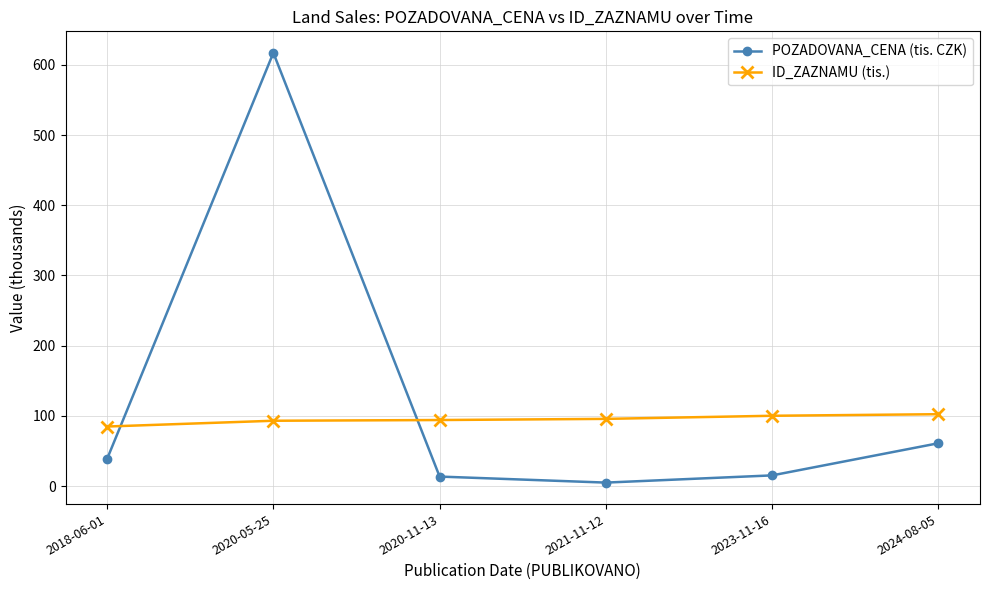

What is the label of the 2nd point from the right?

2023-11-16